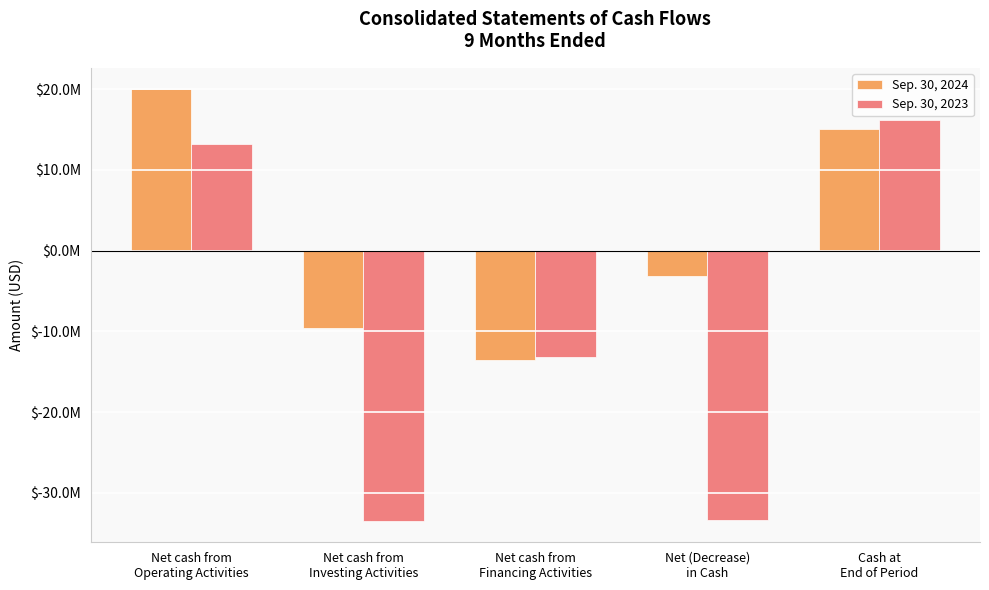

How many Sep. 30, 2024 values are between -9570177 and 15069693?

3